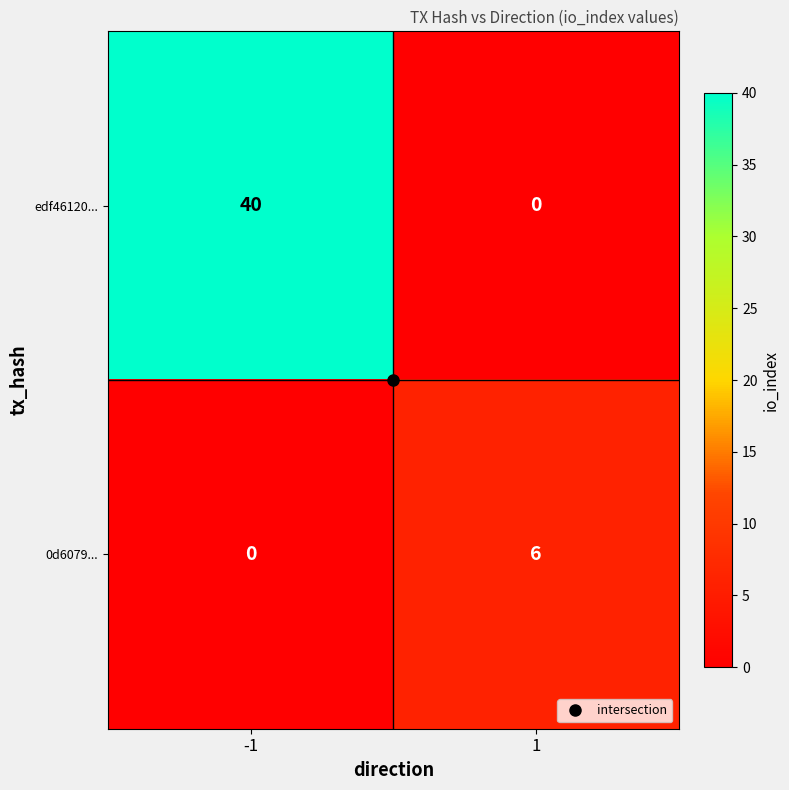

How many values in the edf46120... series are below 40?

1